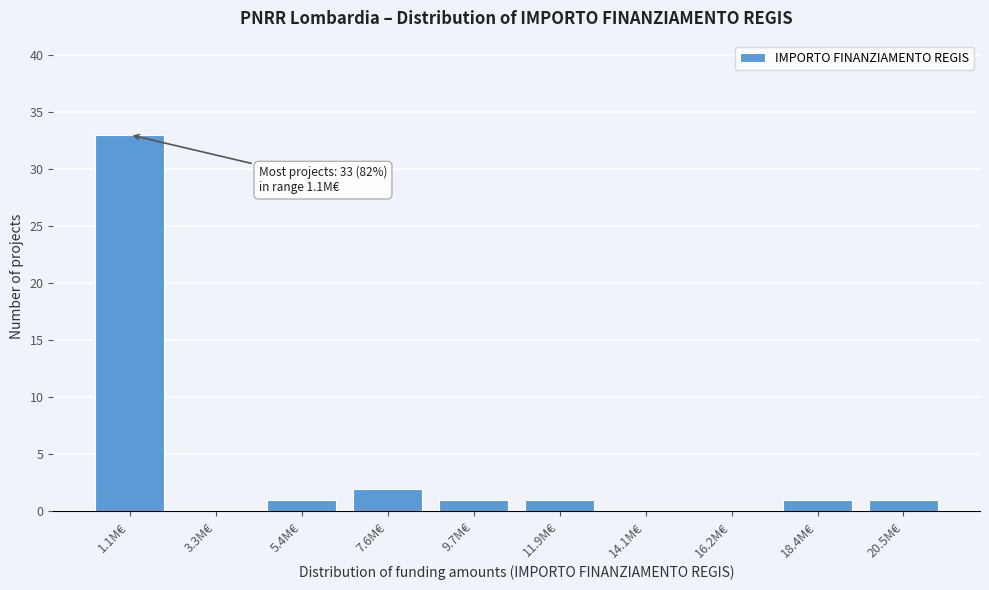

Reading left to right, extract all data points from this chart.

1.1M€=33	3.3M€=0	5.4M€=1	7.6M€=2	9.7M€=1	11.9M€=1	14.1M€=0	16.2M€=0	18.4M€=1	20.5M€=1